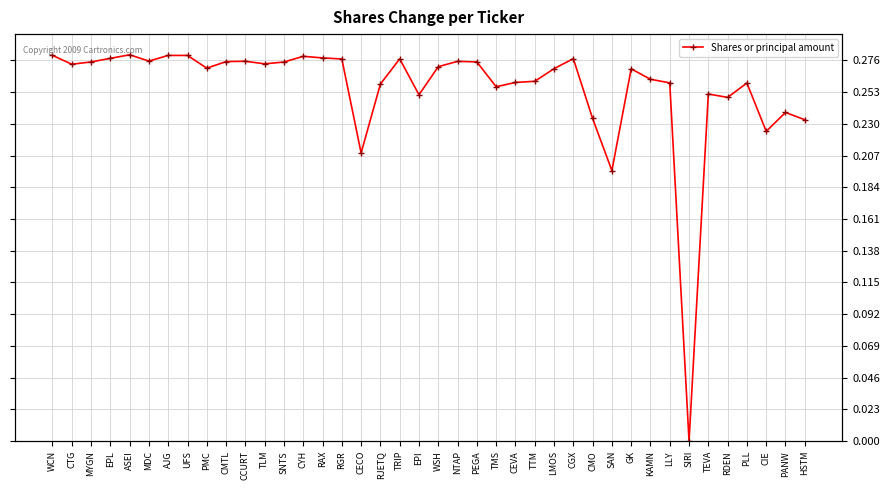

Is it true that the value at PEGA is 0.5?

False